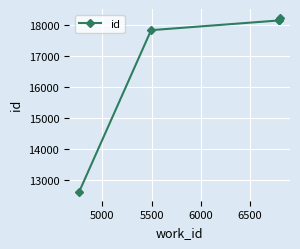

How many data points are above 18149?

2